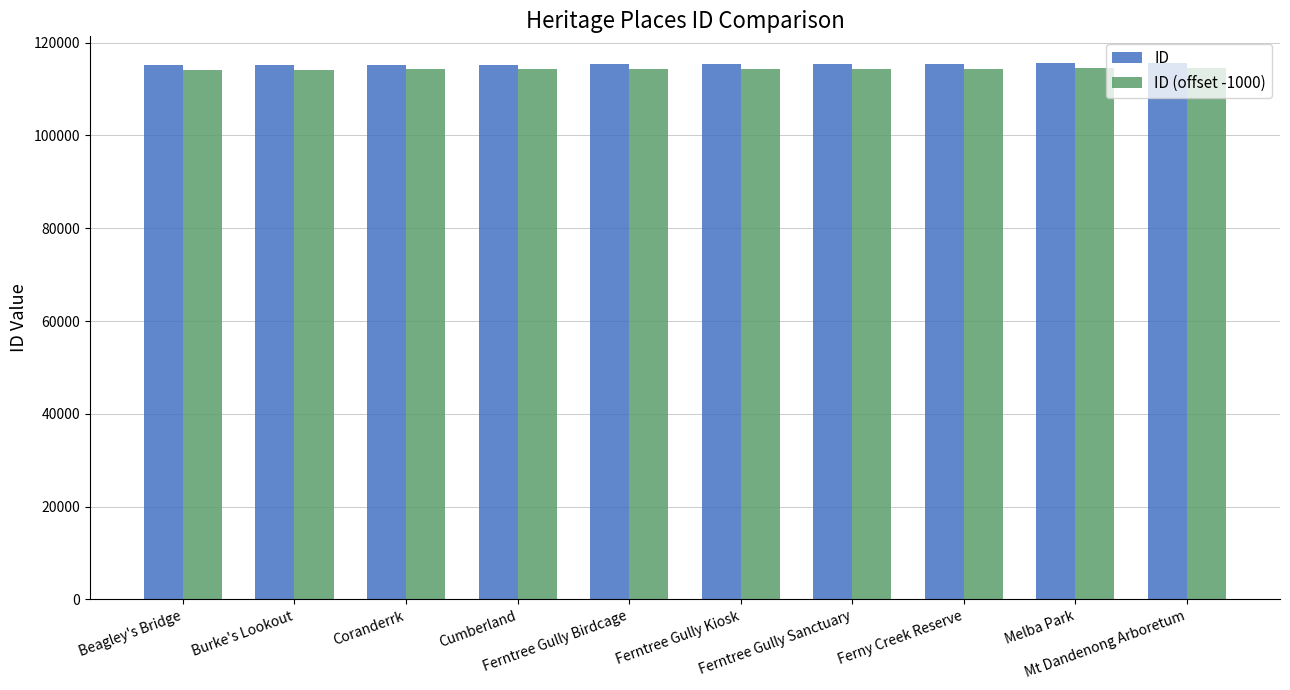

Rank the series by their maximum value, from lowest to highest.

ID (offset -1000), ID